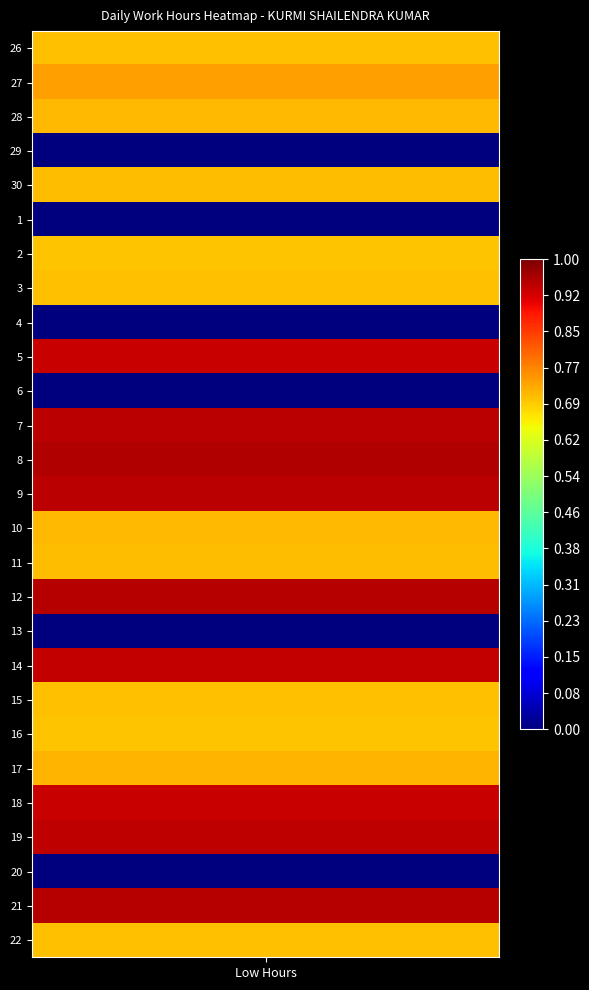

Is it true that 9 equals -7.1 at 4?

False